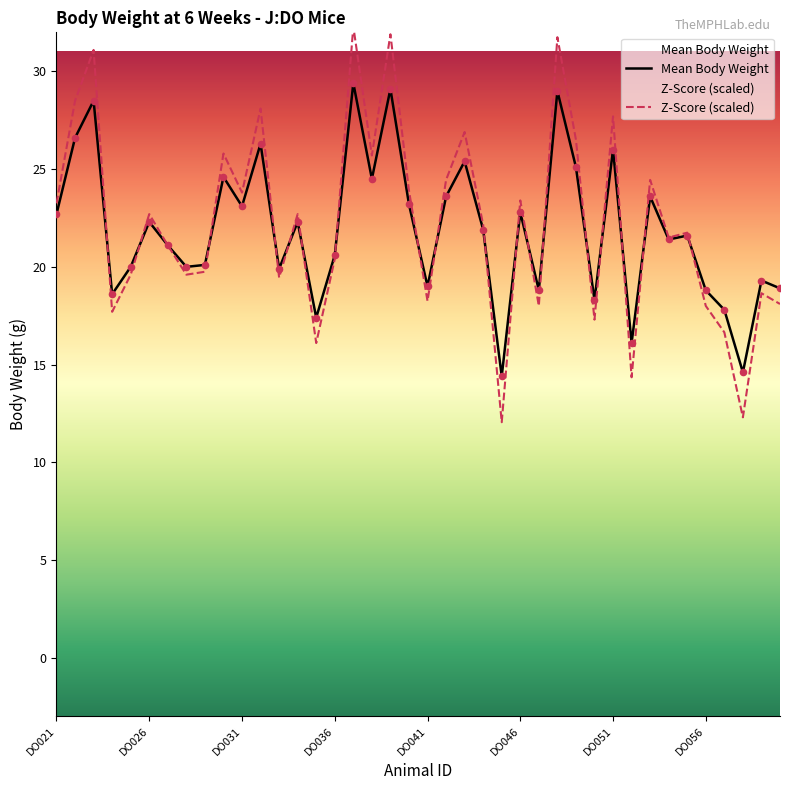

Which series reaches the maximum Y coordinate?

Z-Score (scaled)